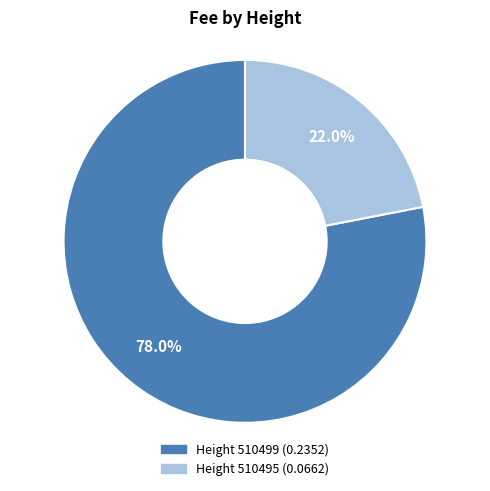

Is there a majority slice in this chart?

Yes